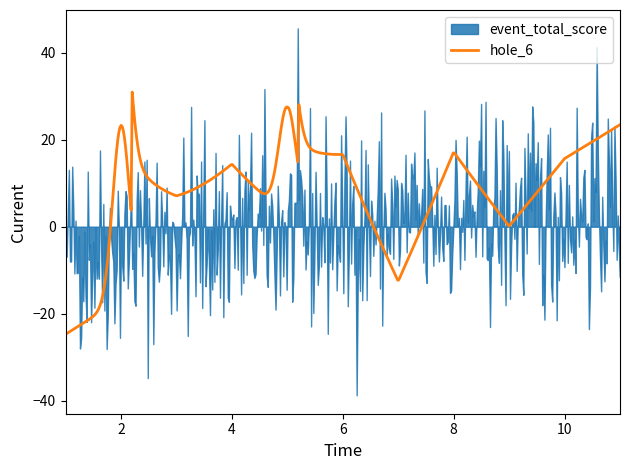

What is the minimum value for hole_6?

-24.7